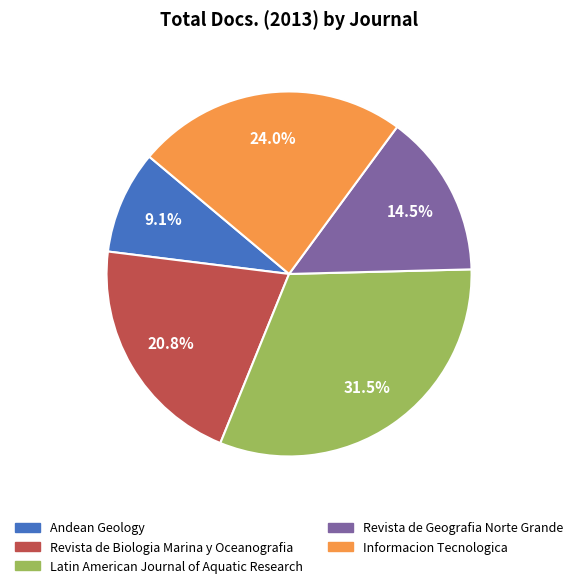

How many slices are in this pie chart?

5